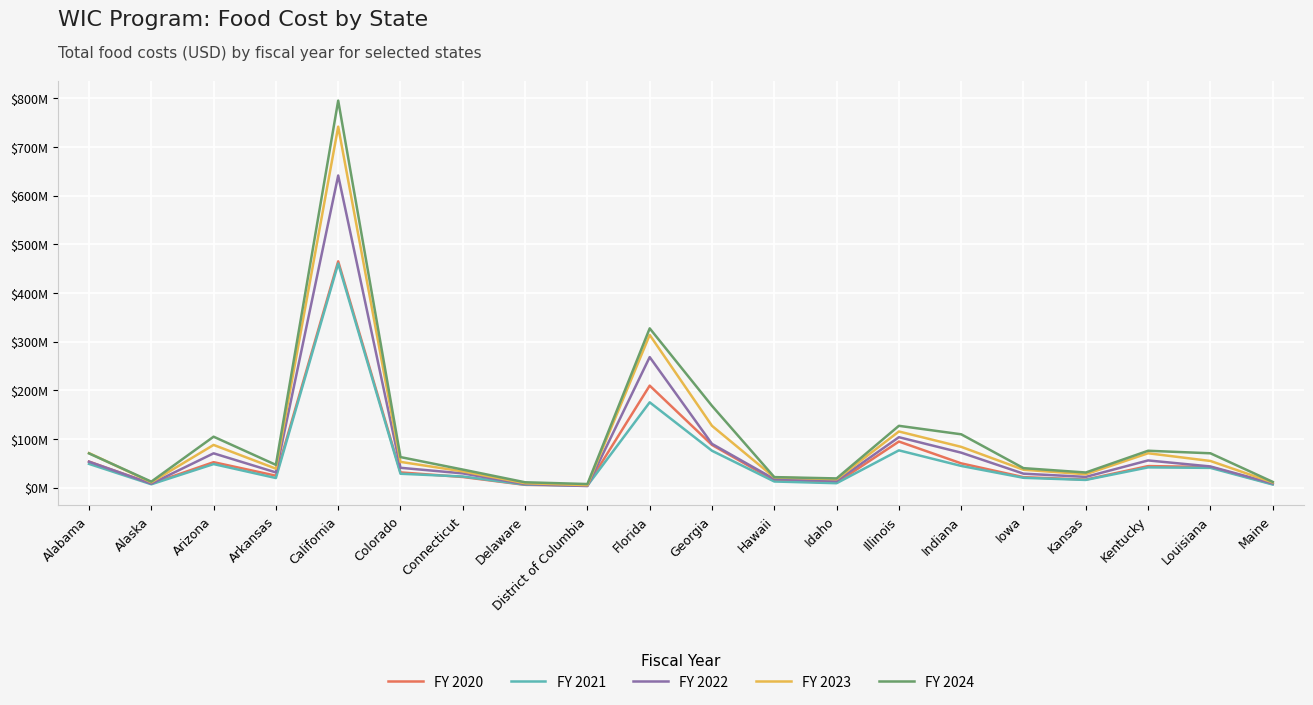

Does the chart display data point markers on the line(s)?

No